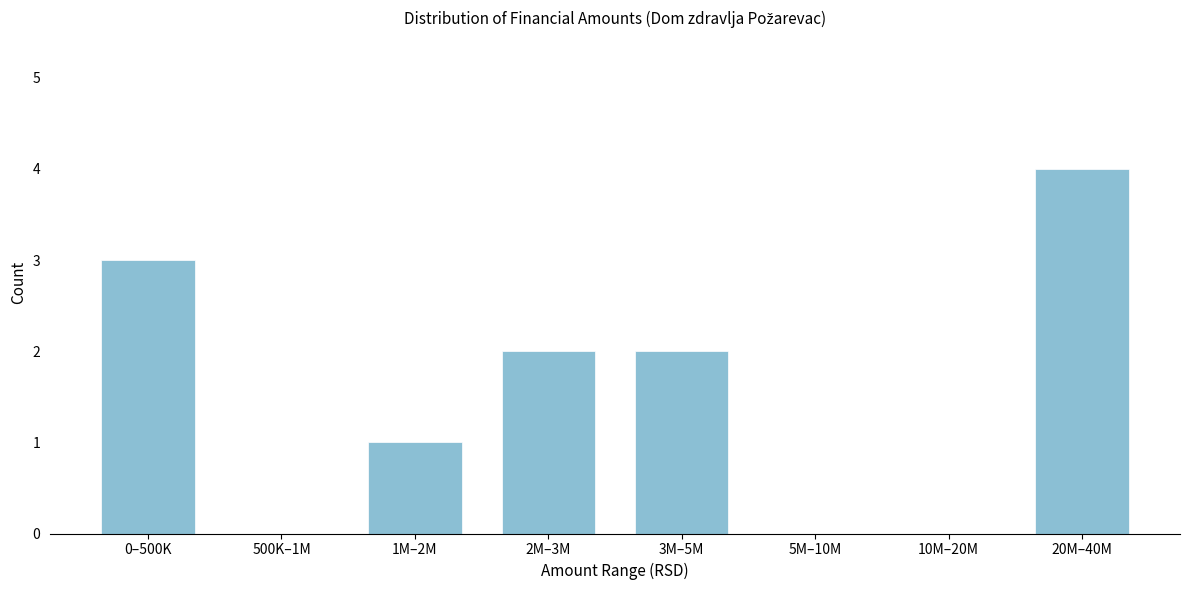

Reading left to right, list all the values displayed in this chart.

0–500K=3	500K–1M=0	1M–2M=1	2M–3M=2	3M–5M=2	5M–10M=0	10M–20M=0	20M–40M=4